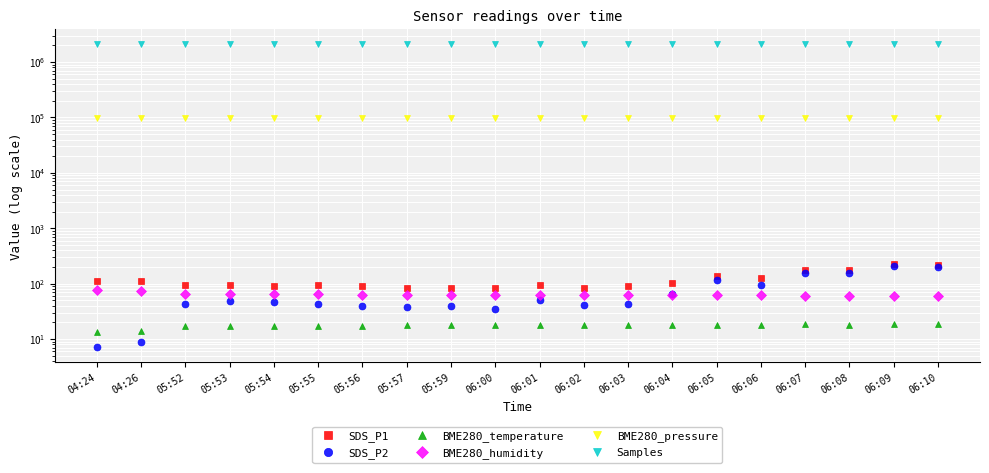

At which label does BME280_temperature first exceed 17?

05:52